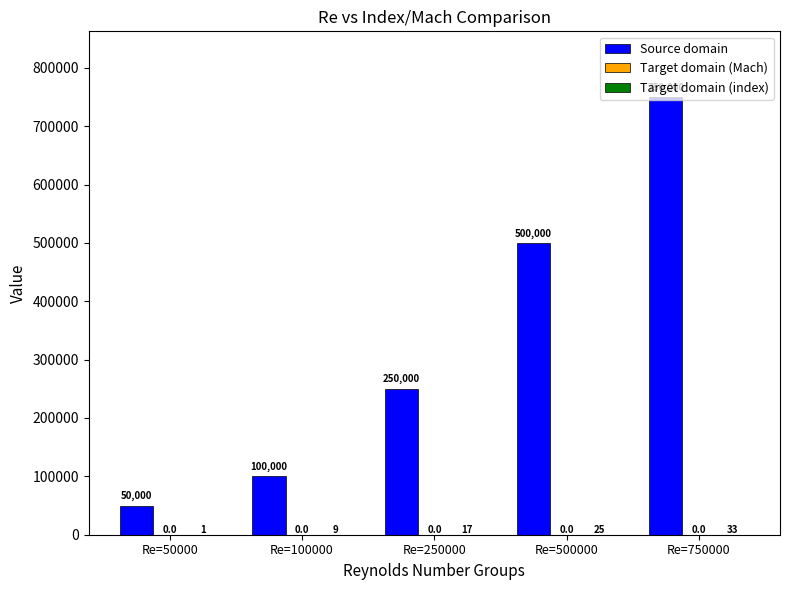

What is the spread (max minus min) of values at Re=750000?

749967